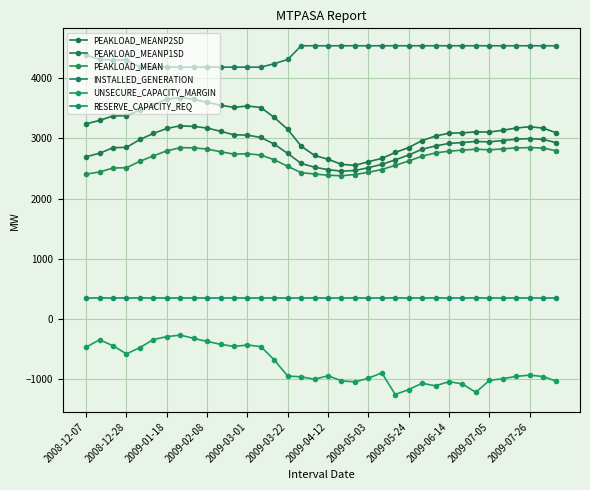

Count the number of categories in the chart.

36